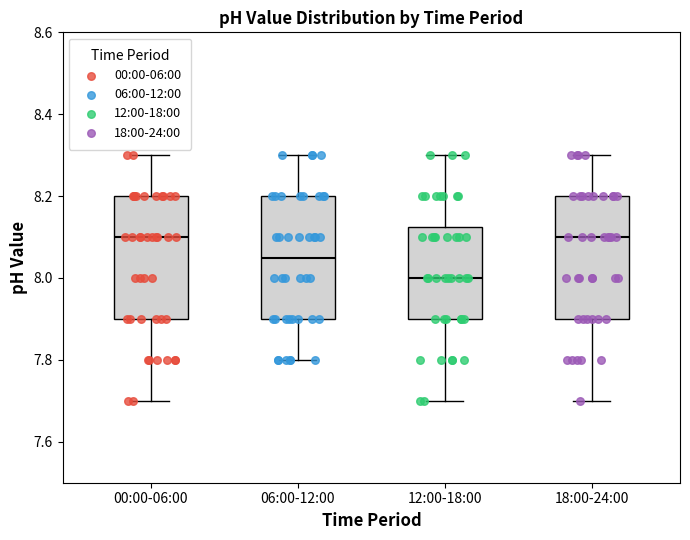

Which box has the lowest median line?

12:00-18:00